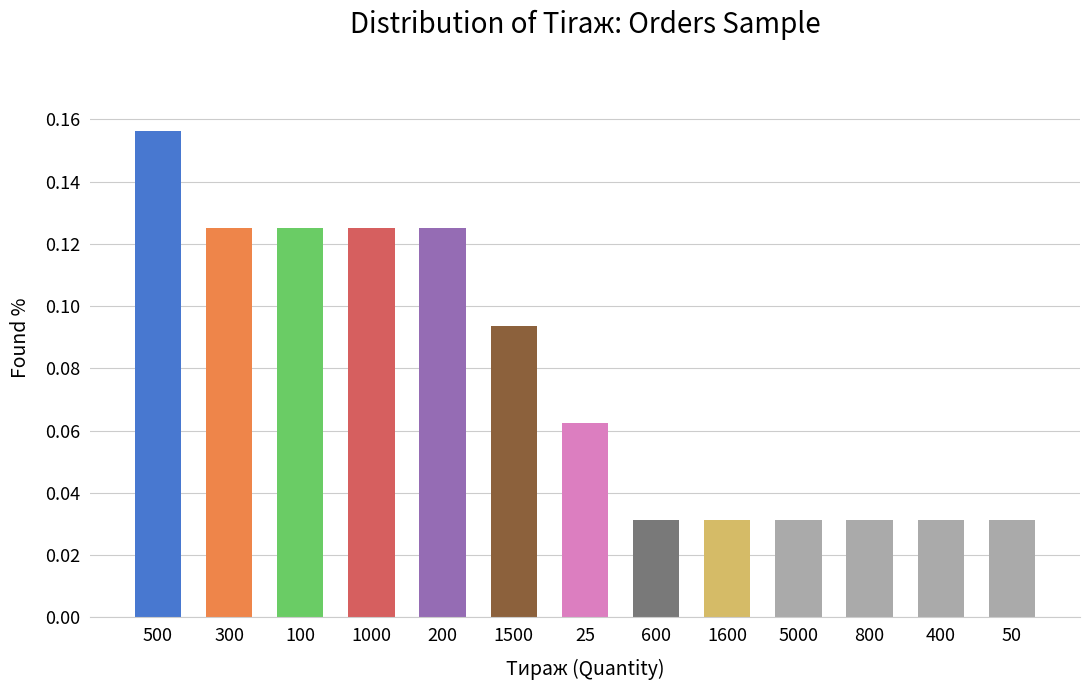

How many values are between 0 and 1?

13